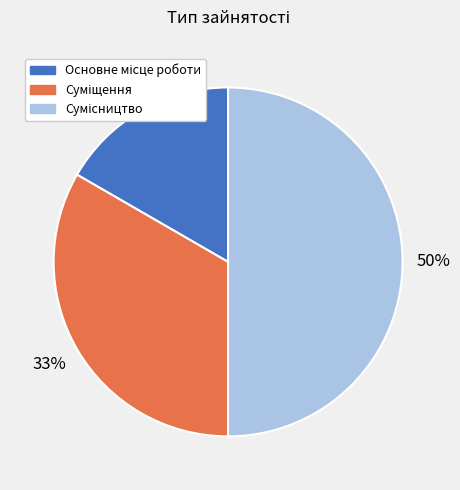

To the nearest percent, what is the difference between the largest and smallest slice percentages?

33%